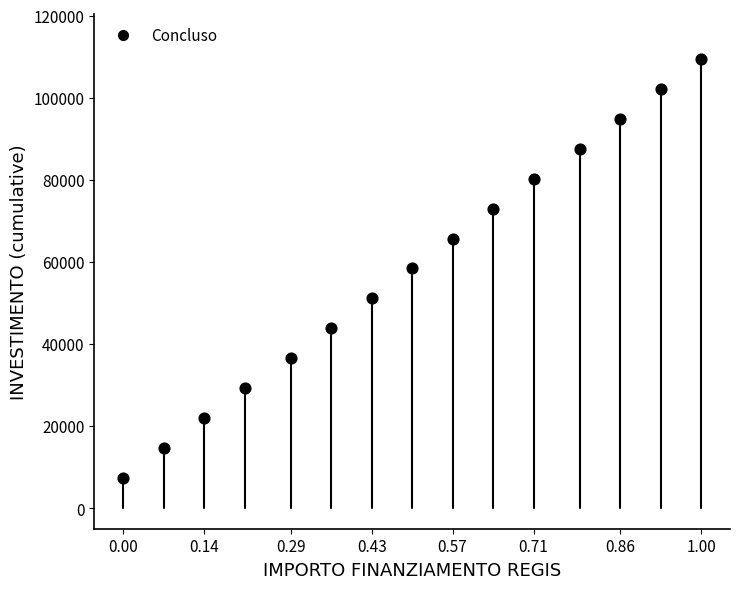

What is the range of Y values (max minus min)?

102214